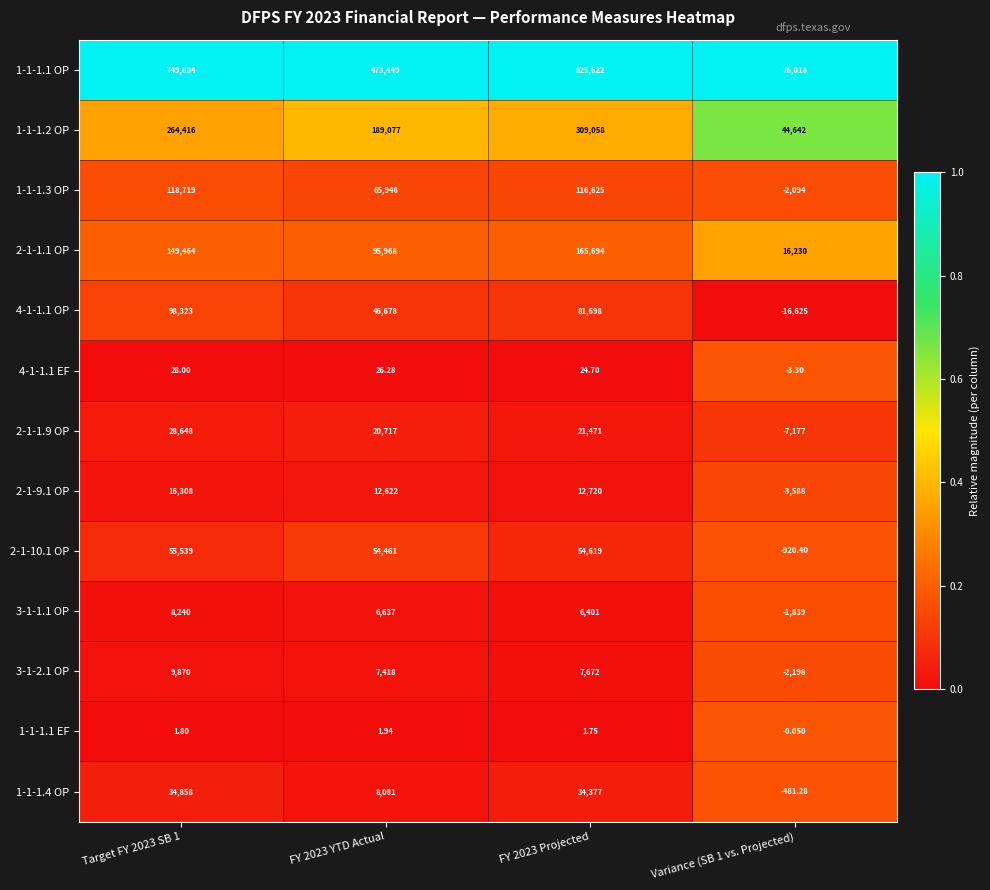

At Target FY 2023 SB 1, list the series in order from smallest to largest.

1-1-1.1 EF, 4-1-1.1 EF, 3-1-1.1 OP, 3-1-2.1 OP, 2-1-9.1 OP, 2-1-1.9 OP, 1-1-1.4 OP, 2-1-10.1 OP, 4-1-1.1 OP, 1-1-1.3 OP, 2-1-1.1 OP, 1-1-1.2 OP, 1-1-1.1 OP